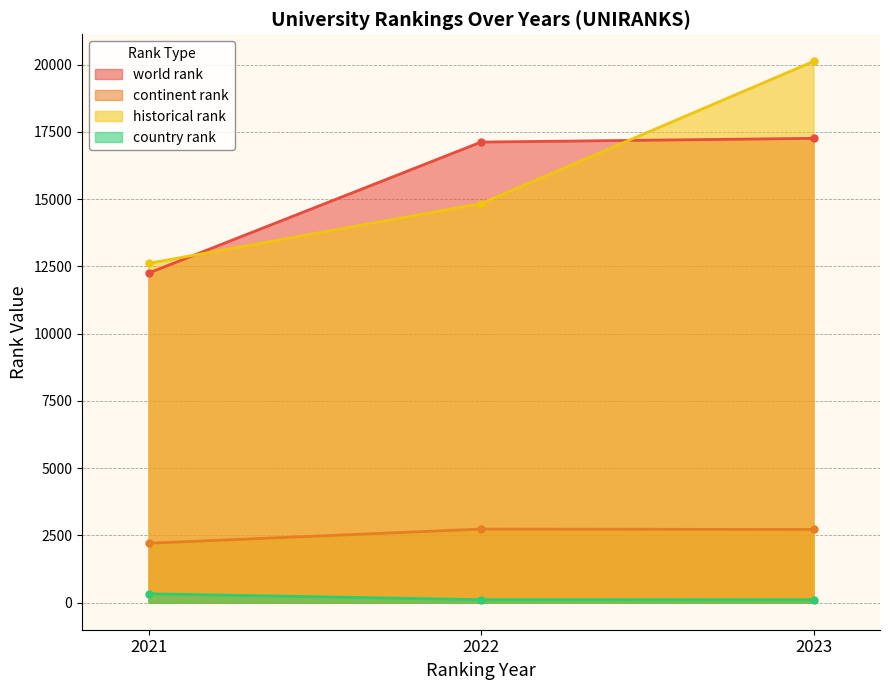

What is the maximum value for country rank?

330.0